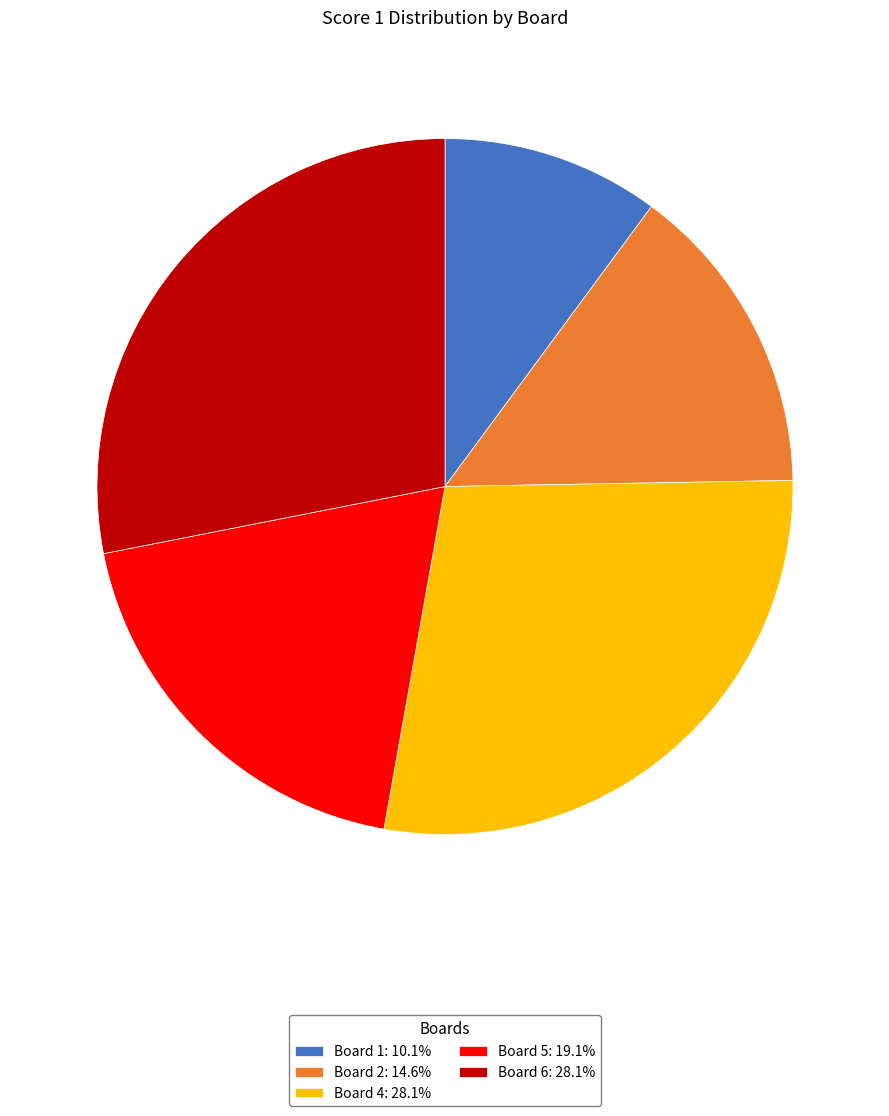

Do Board 5: 19.1% and Board 1: 10.1% together represent more than half of the pie?

No